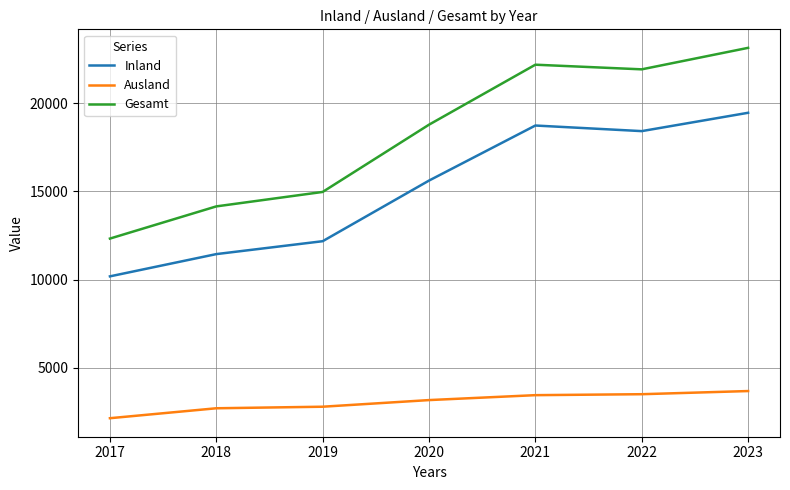

True or false: Gesamt and Inland intersect in this chart.

False